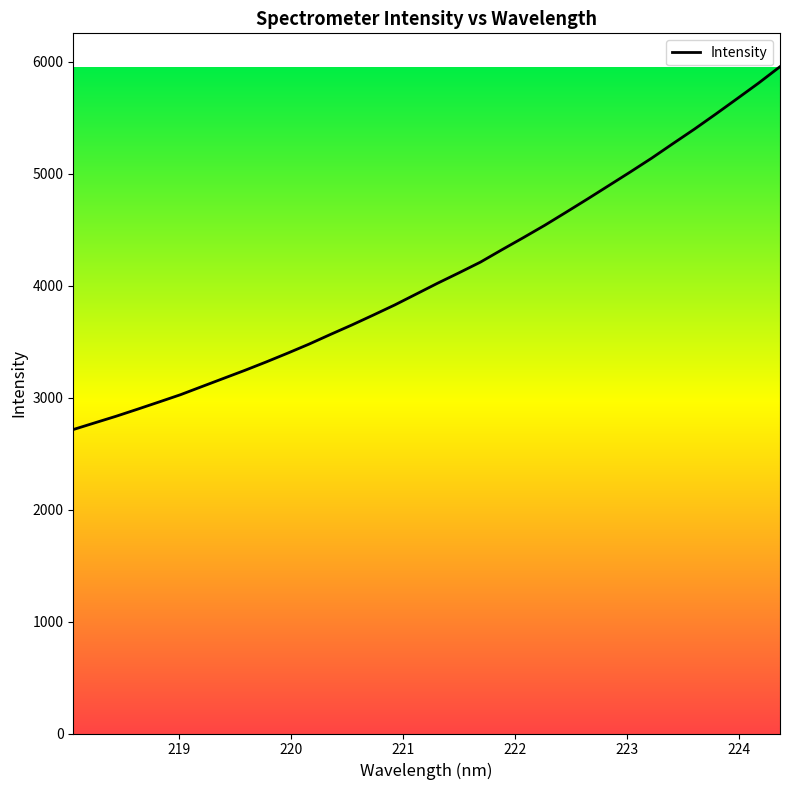

What is the smallest value displayed?

2714.0